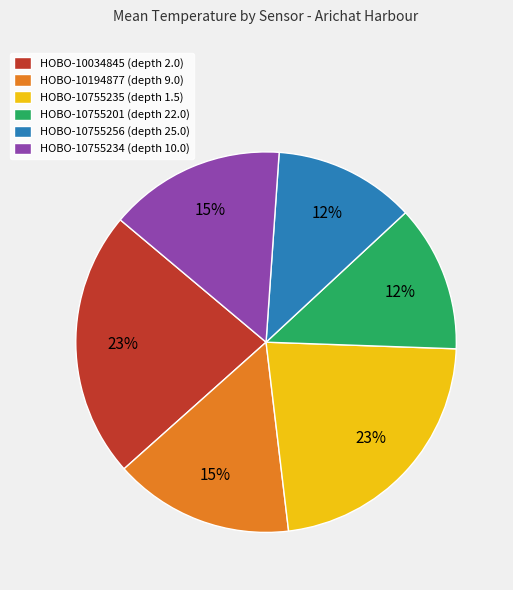

Does HOBO-10755201 (depth 22.0) represent more than half of the total?

No